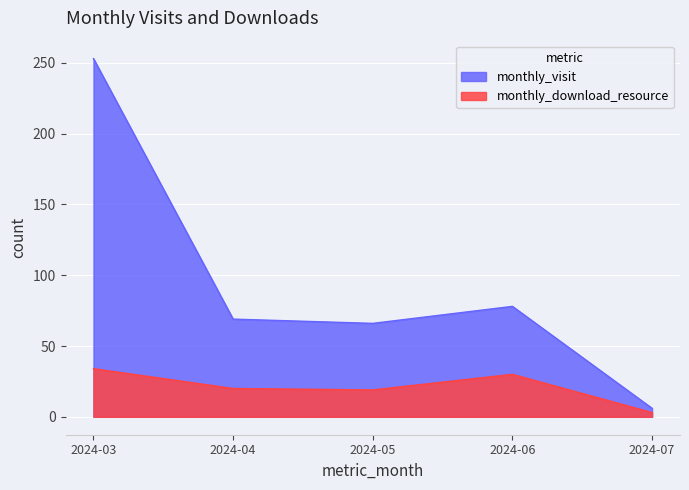

List the labels in order of monthly_visit value, largest first.

2024-03, 2024-06, 2024-04, 2024-05, 2024-07